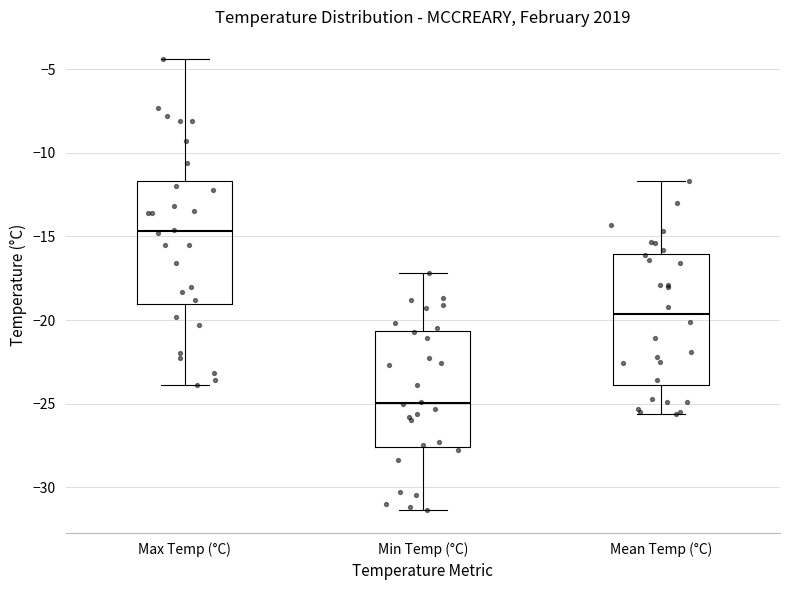

Which box's median line is the lowest?

Min Temp (°C)